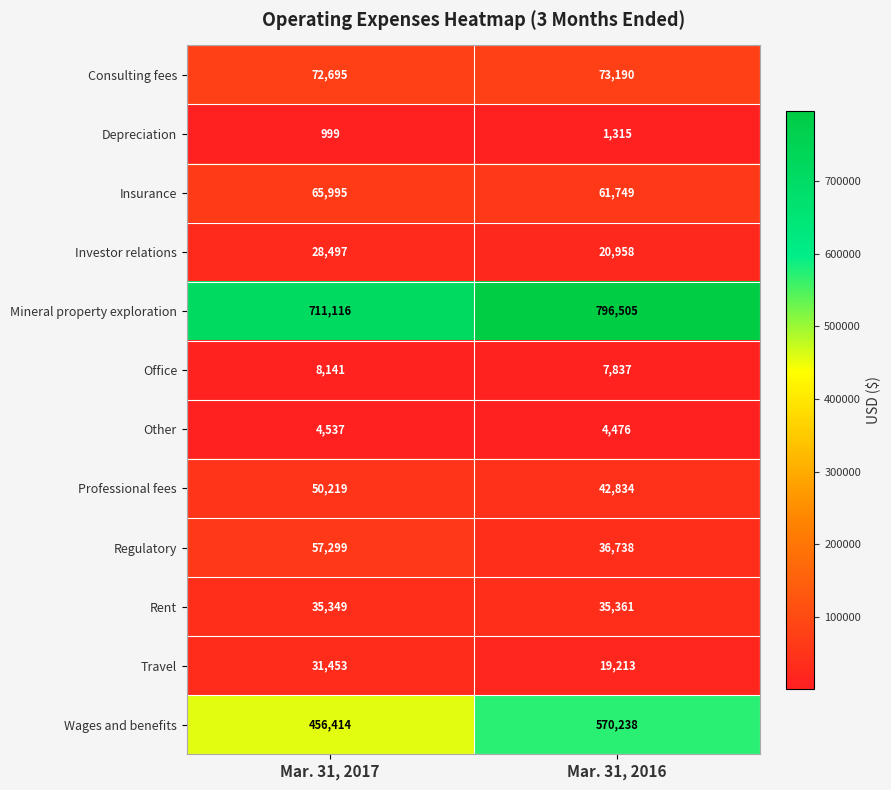

Rank the series by their maximum value, from highest to lowest.

Mineral property exploration, Wages and benefits, Consulting fees, Insurance, Regulatory, Professional fees, Rent, Travel, Investor relations, Office, Other, Depreciation